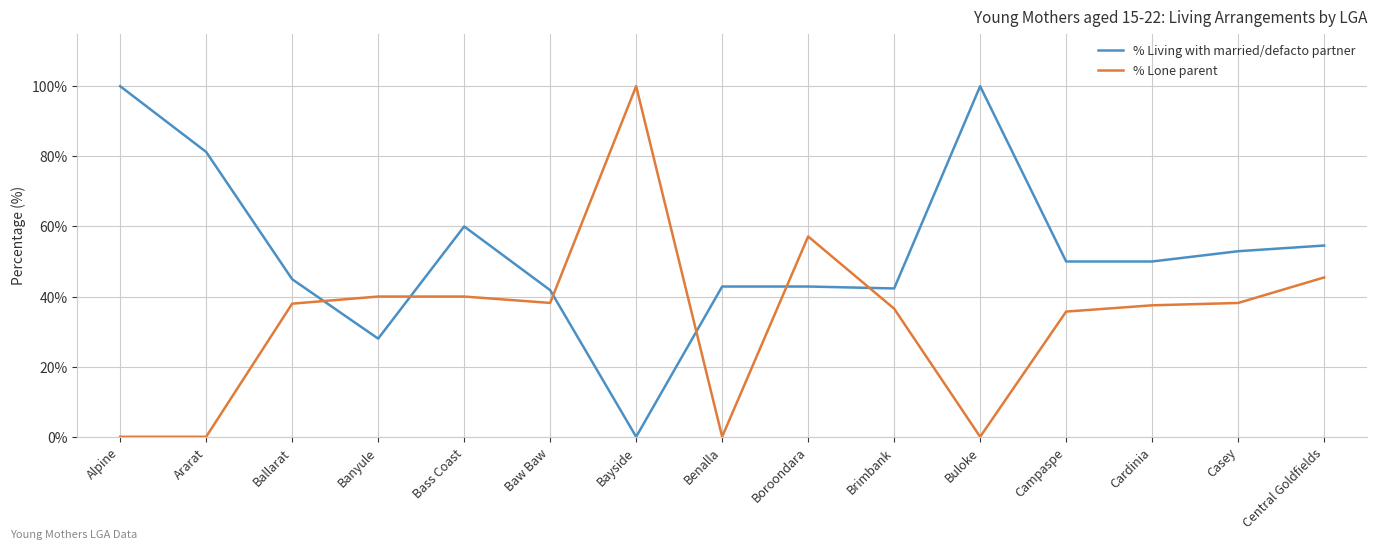

How many lines are shown in the chart?

2